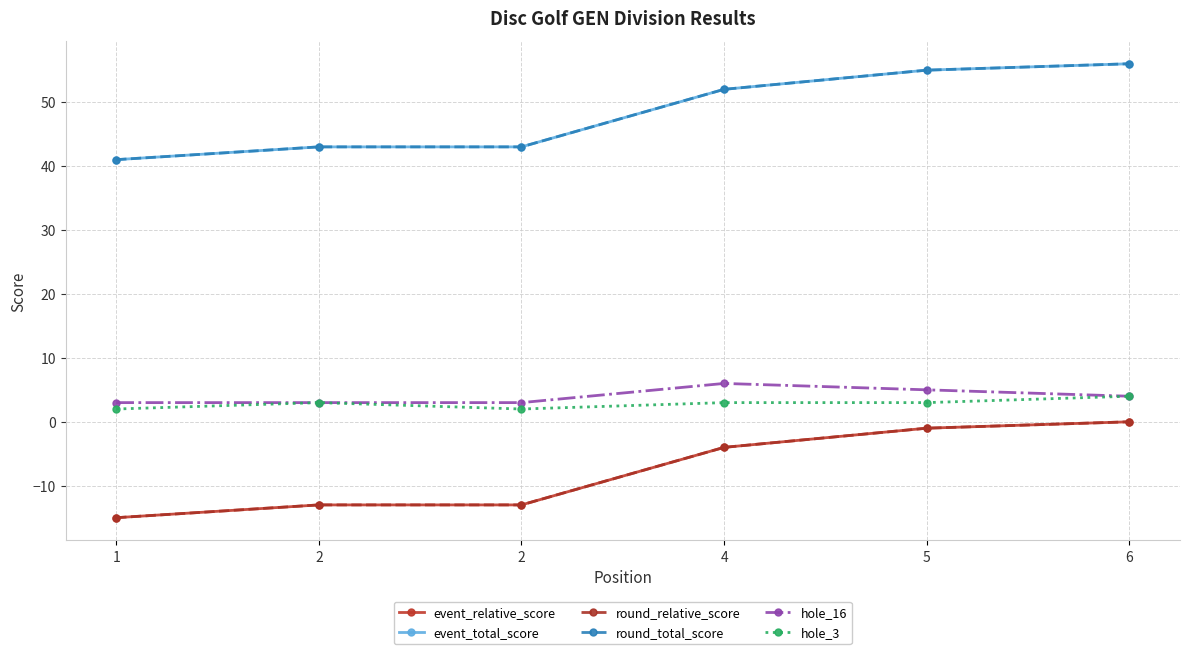

At which label is event_relative_score closest to -7?

4